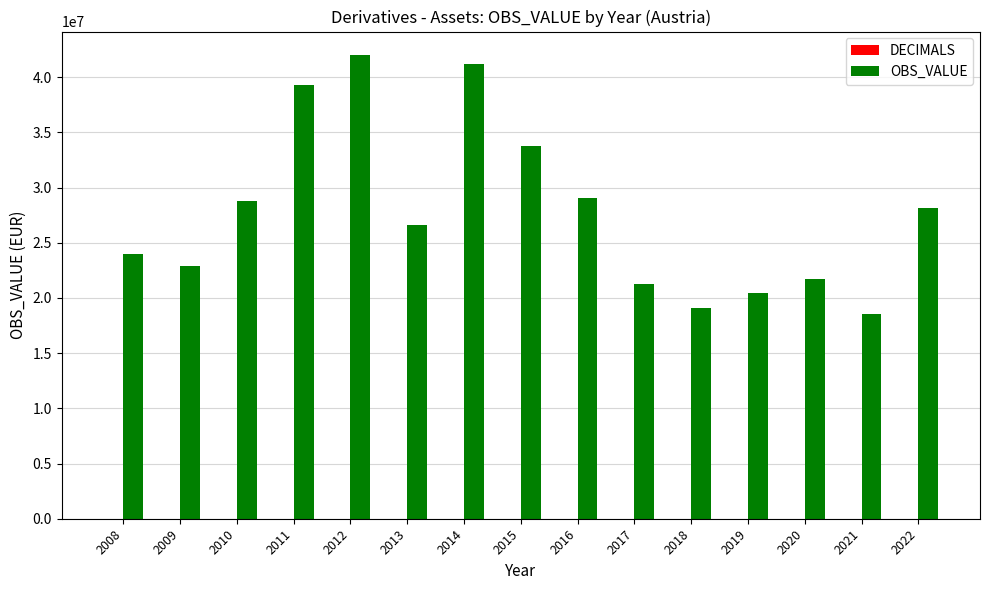

What is the greatest value displayed?

42035658